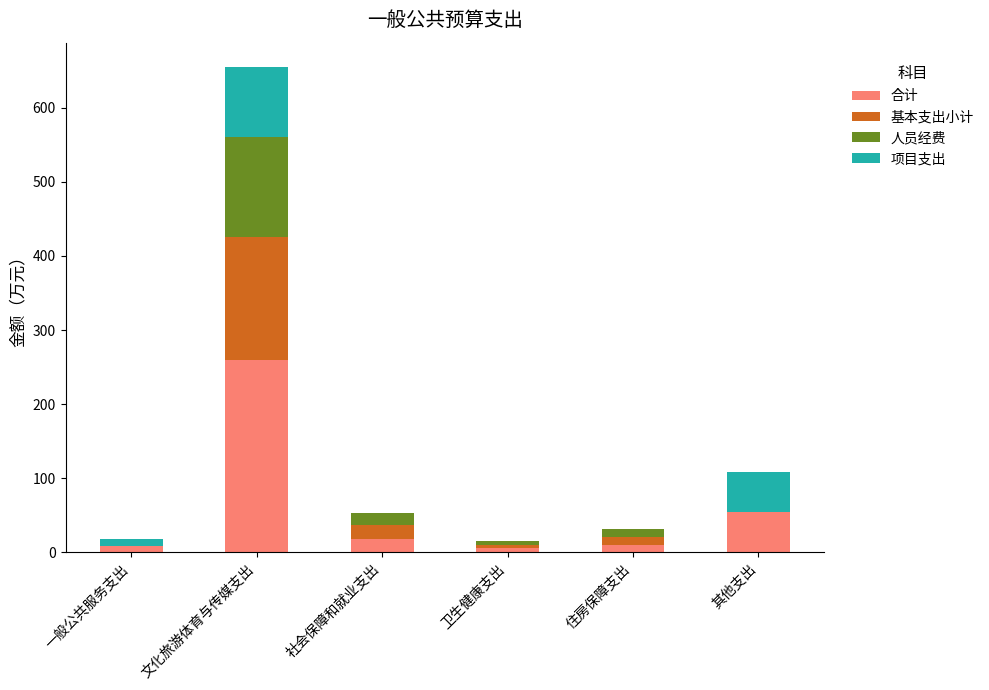

At which category is the sum across all series the highest?

文化旅游体育与传媒支出